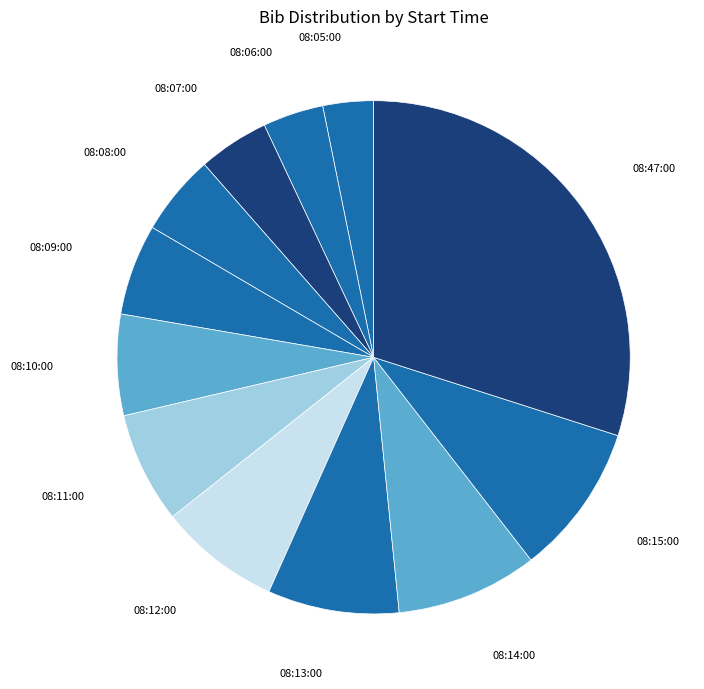

Count the number of slices in the pie.

12